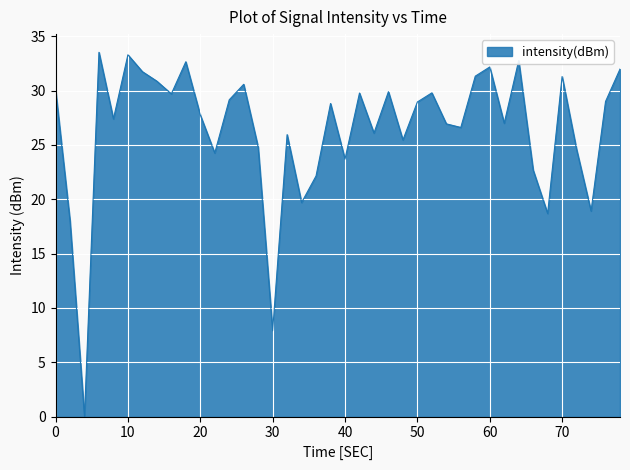

What is the greatest value displayed?

33.5